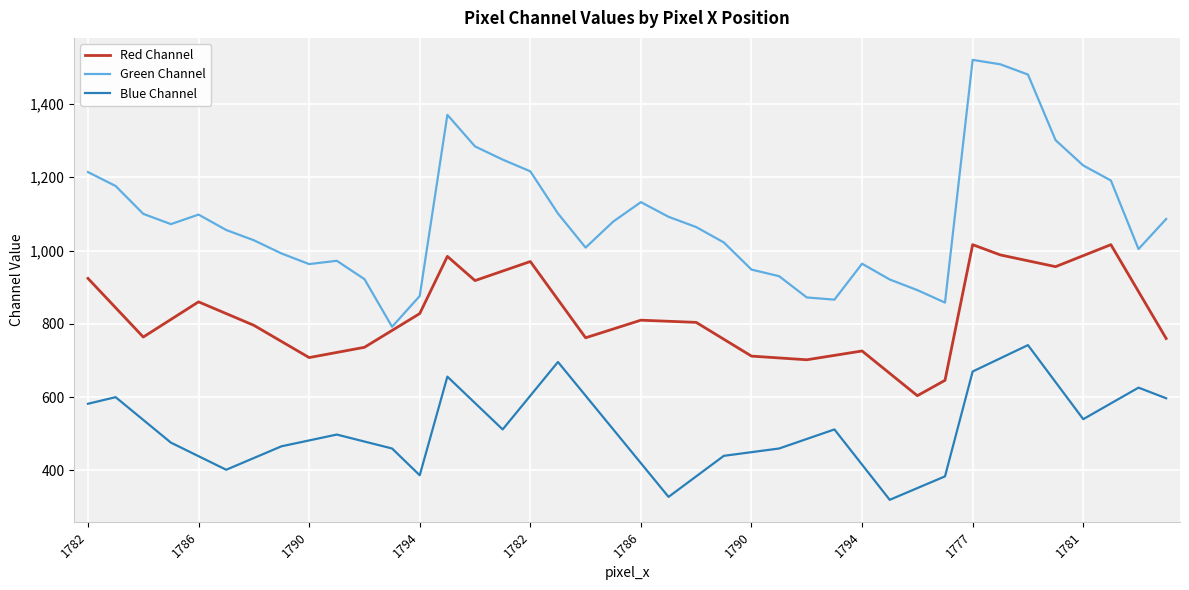

What is the average value of the Green Channel series?

1086